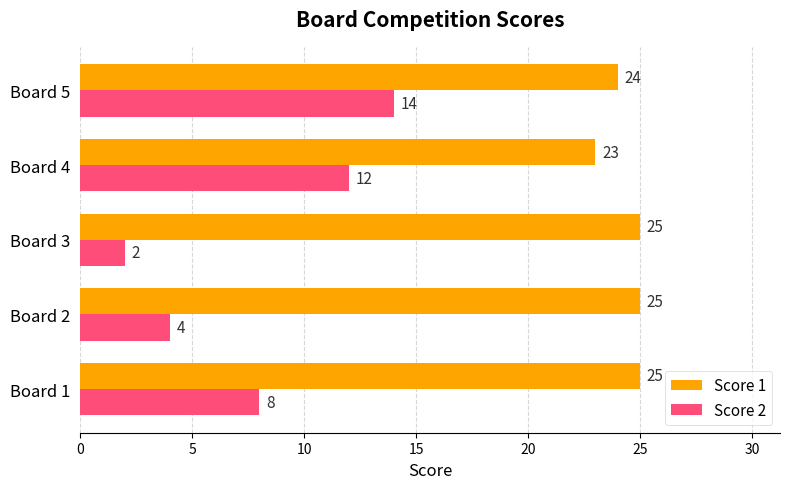

Which series changed the most between Board 2 and Board 5?

Score 2